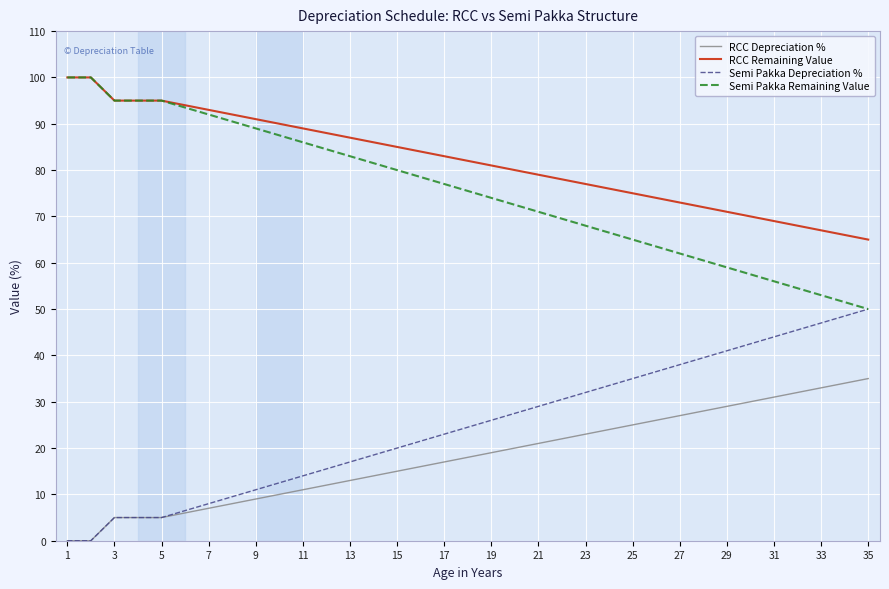

What is the highest value of the RCC Remaining Value series?

100.0